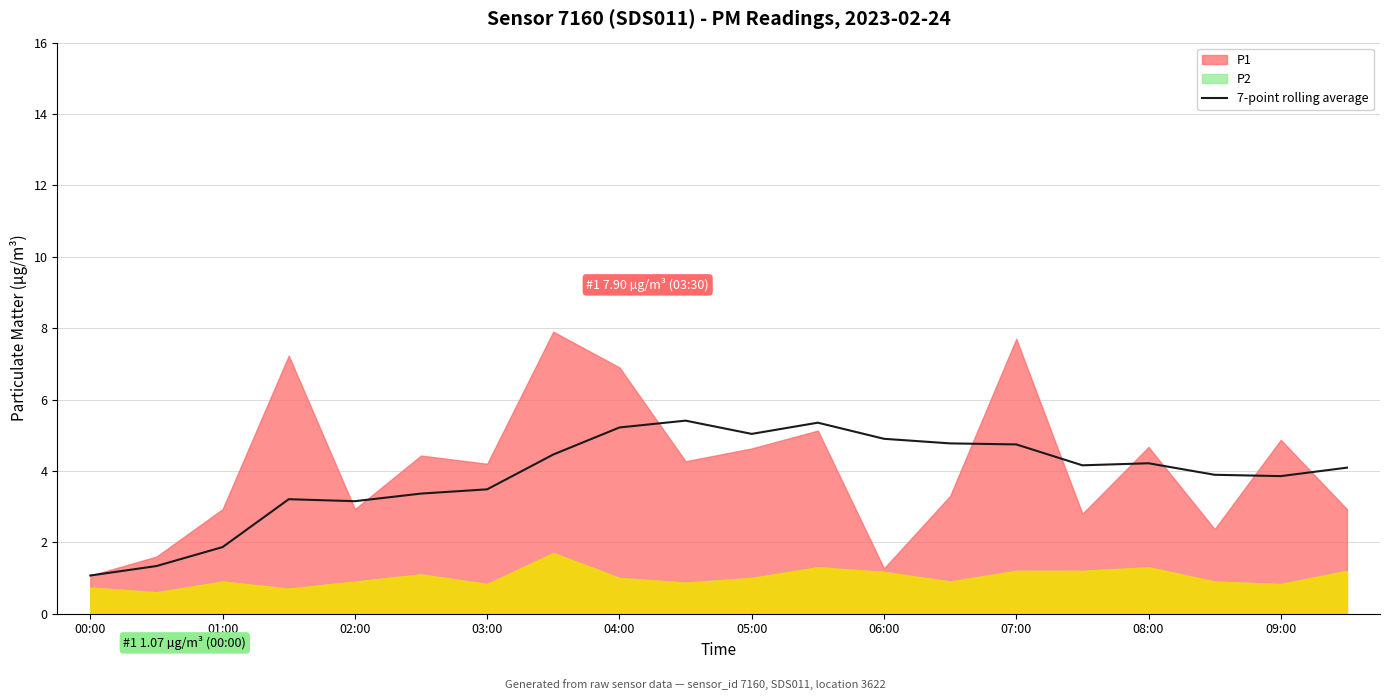

What is the sum of all values?

77.6